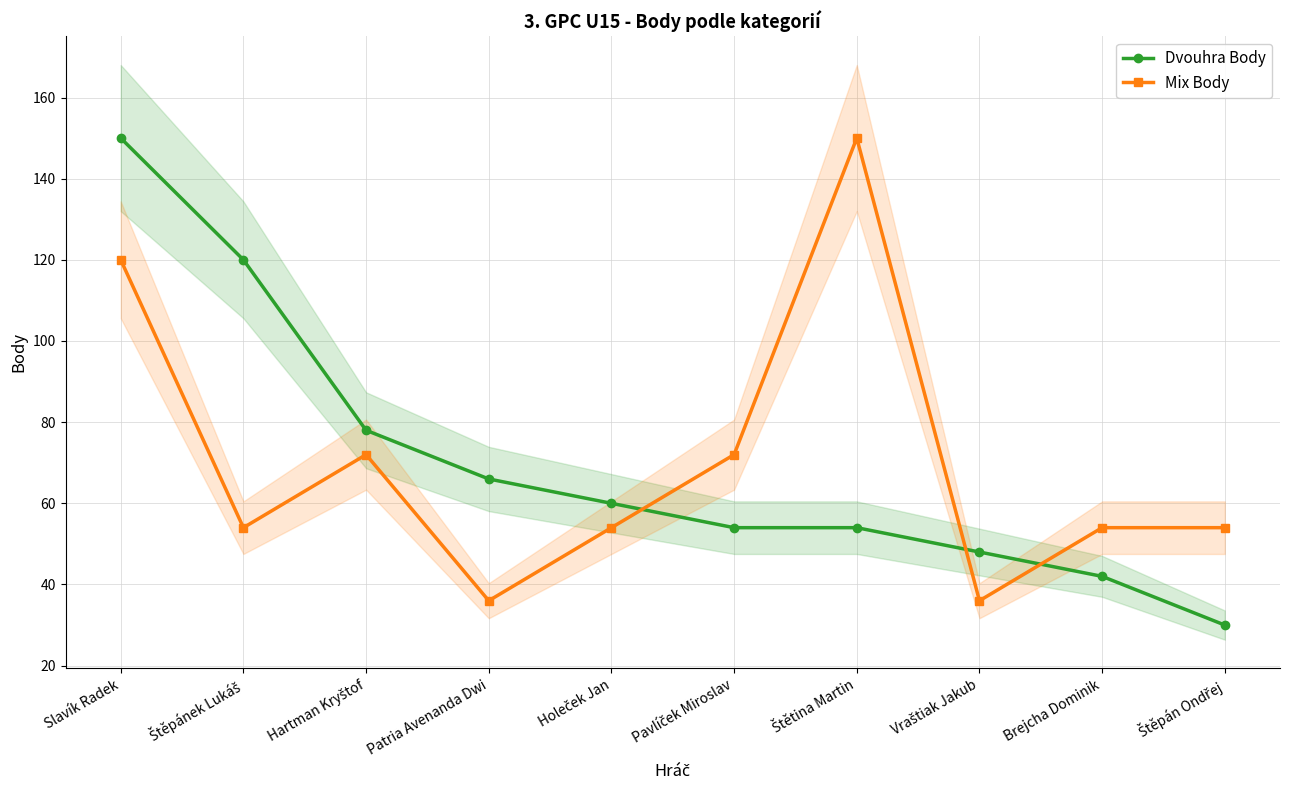

How many series are shown in this chart?

2